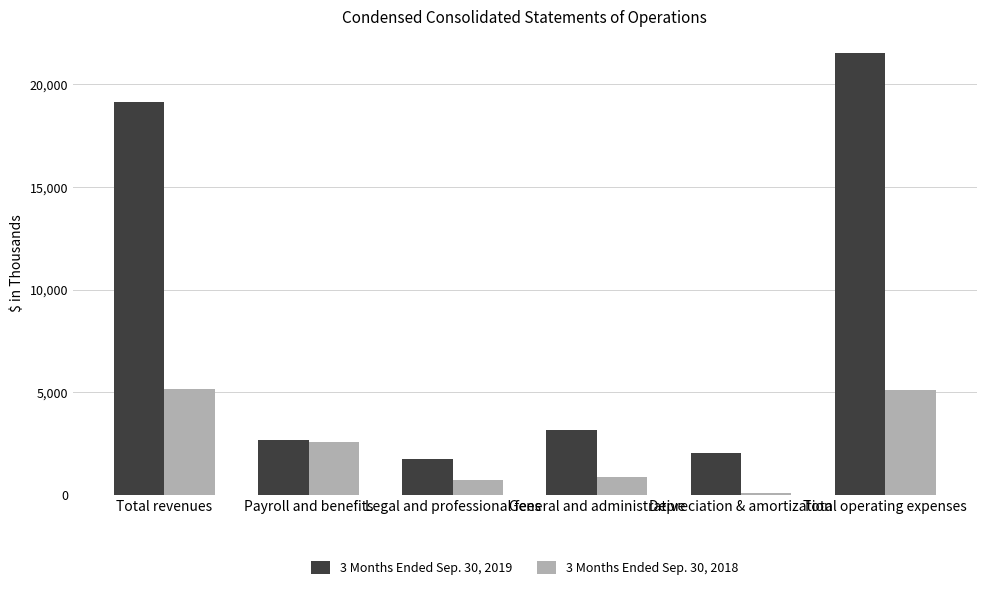

Which series has the largest total across all categories?

3 Months Ended Sep. 30, 2019